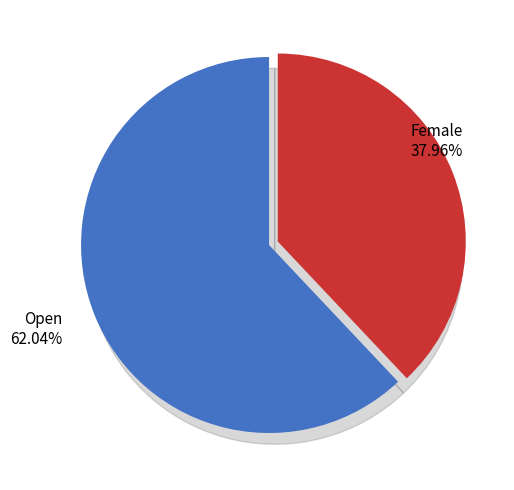

How many segments does this pie chart have?

2